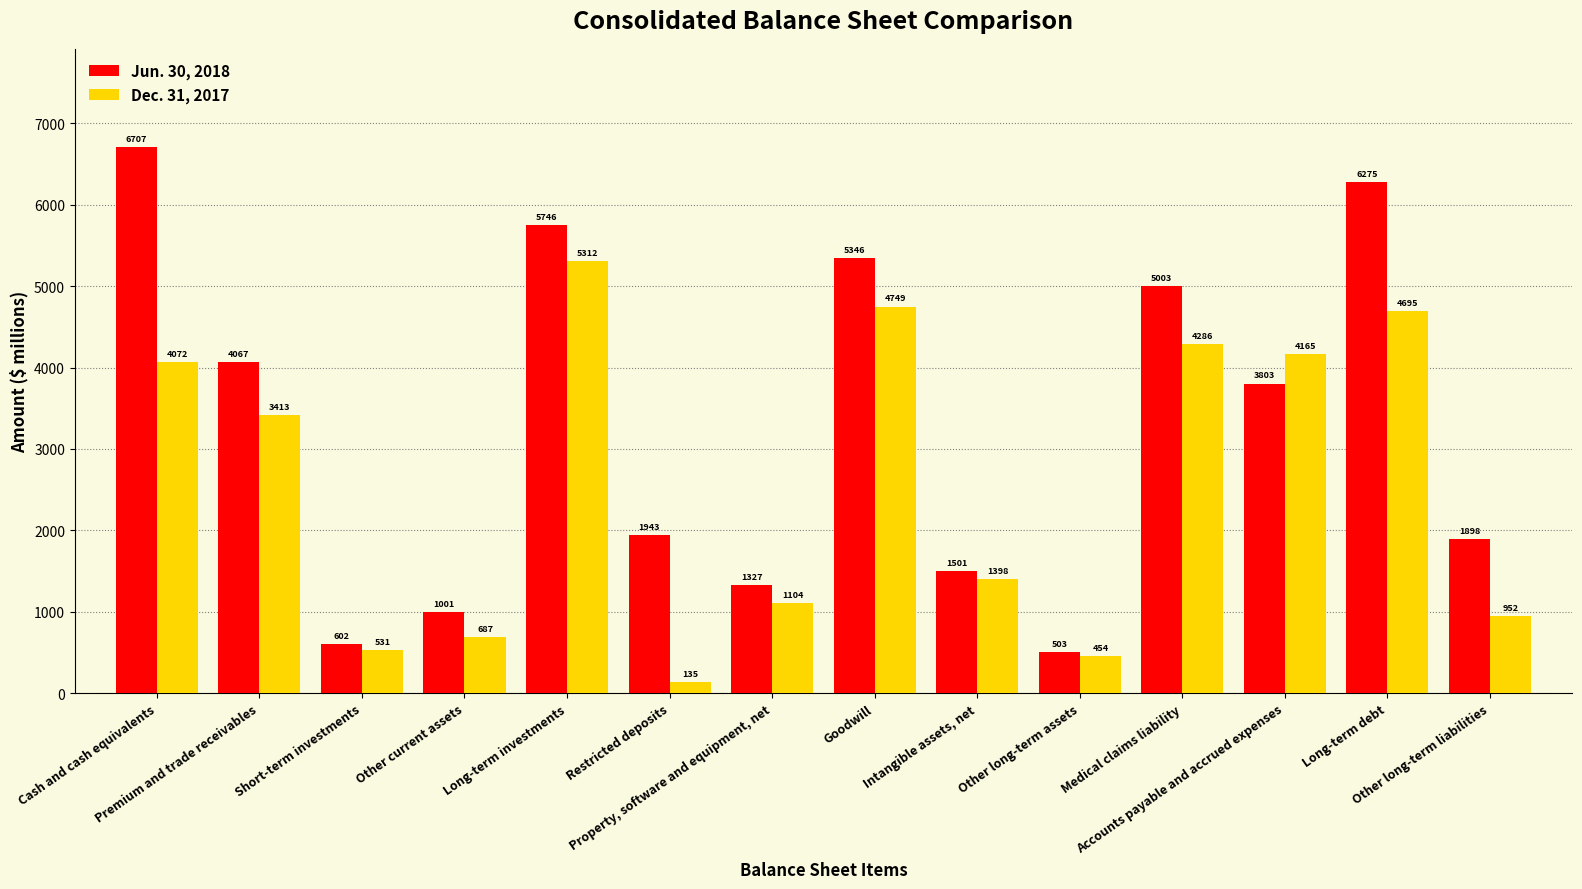

What is the sum of the Dec. 31, 2017 values at Other long-term assets and Restricted deposits?

589